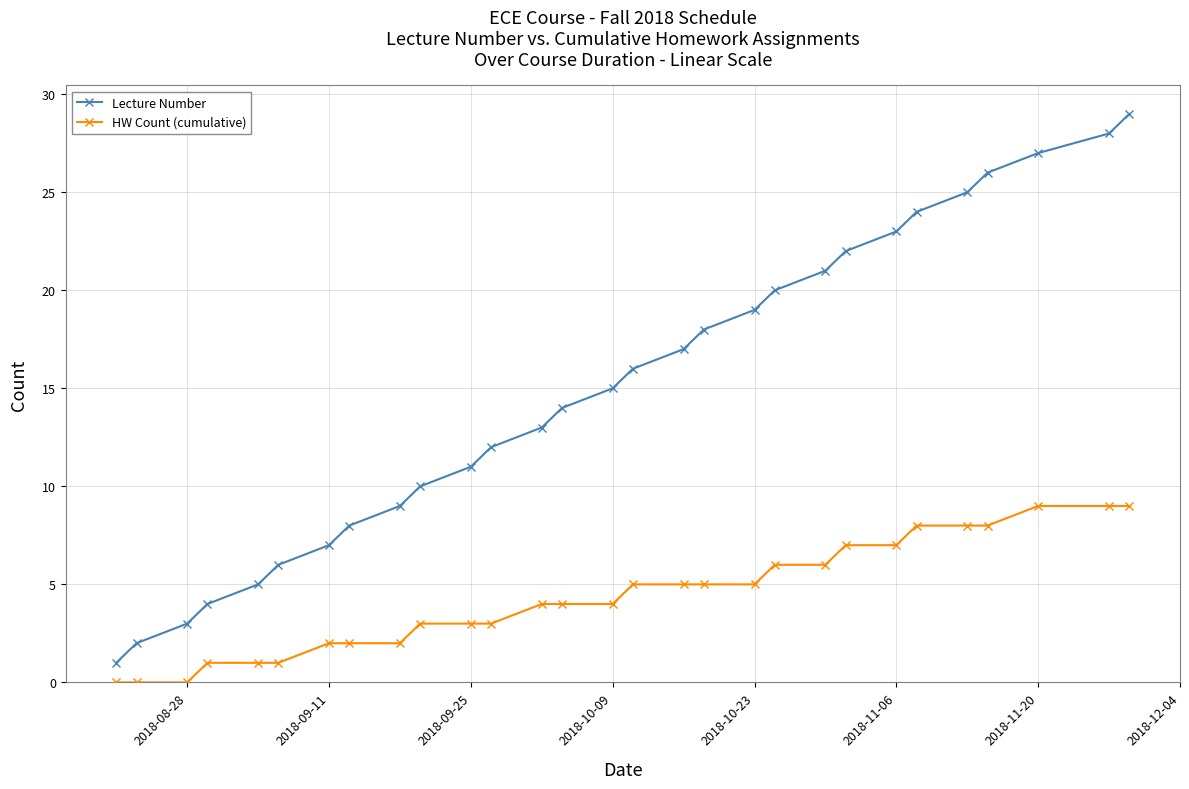

Reading right to left, what are all the values shown in this chart?

Lecture Number: 29	28	27	26	25	24	23	22	21	20	19	18	17	16	15	14	13	12	11	10	9	8	7	6	5	4	3	2	1
HW Count (cumulative): 9	9	9	8	8	8	7	7	6	6	5	5	5	5	4	4	4	3	3	3	2	2	2	1	1	1	0	0	0